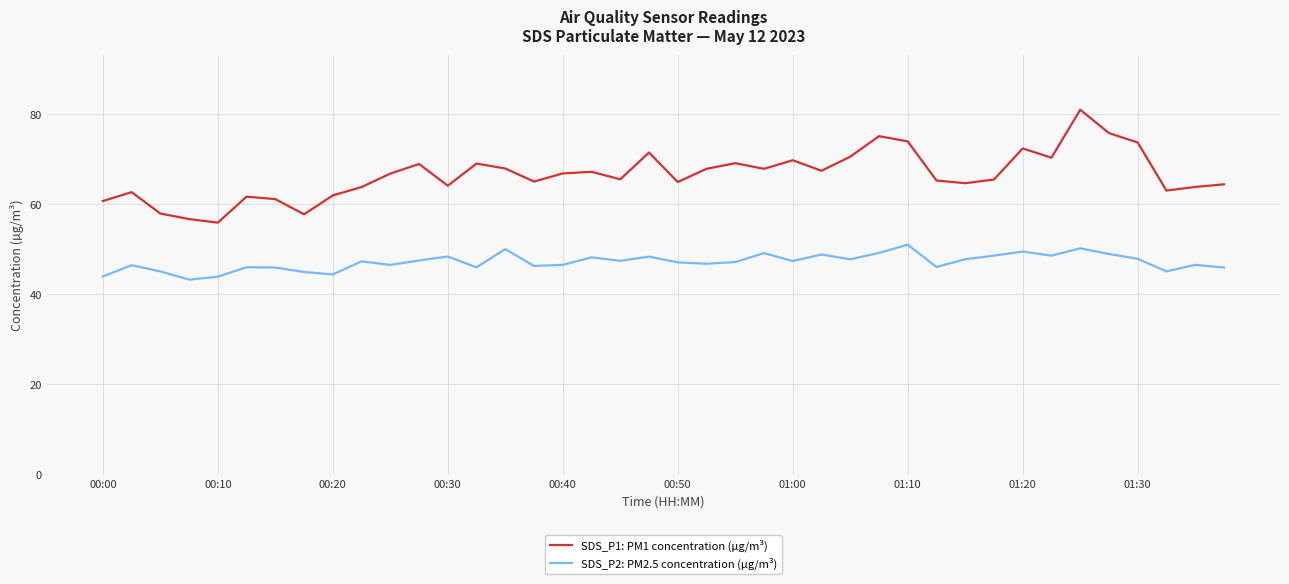

What is the difference between the maximum and minimum values in the SDS_P1: PM1 concentration (µg/m³) series?

25.1